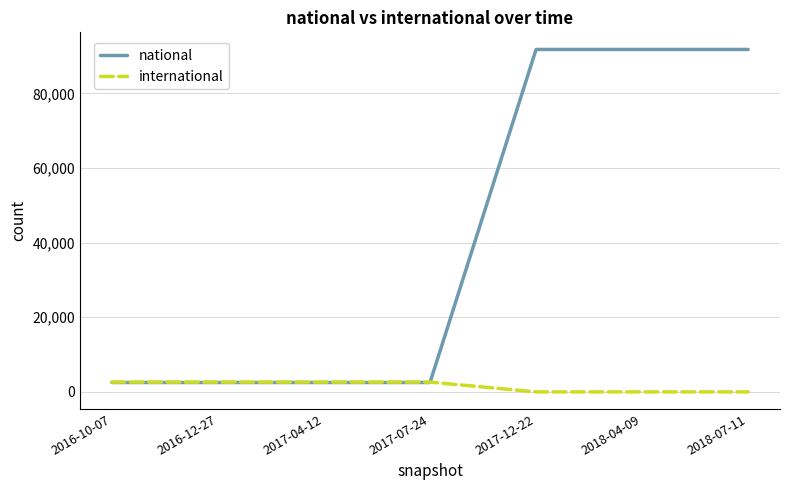

What is the total value across all series at 2017-07-24?

5139